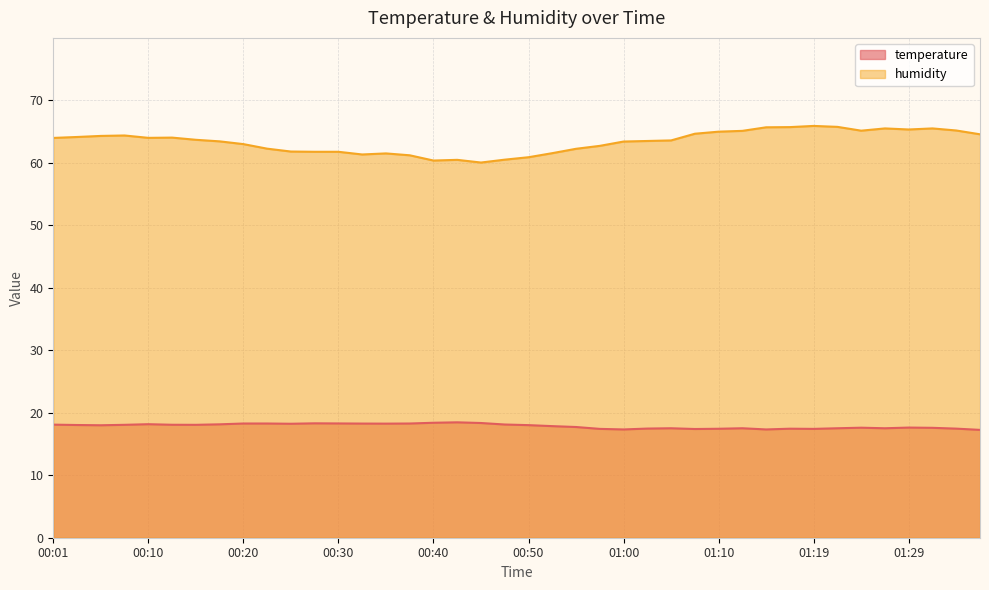

How many data points in humidity are less than 63?

15